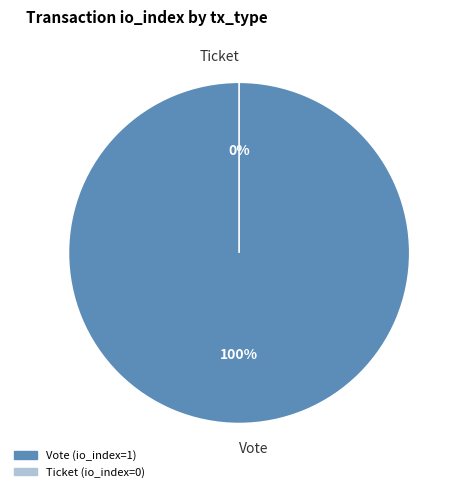

Count the number of slices in the pie.

2